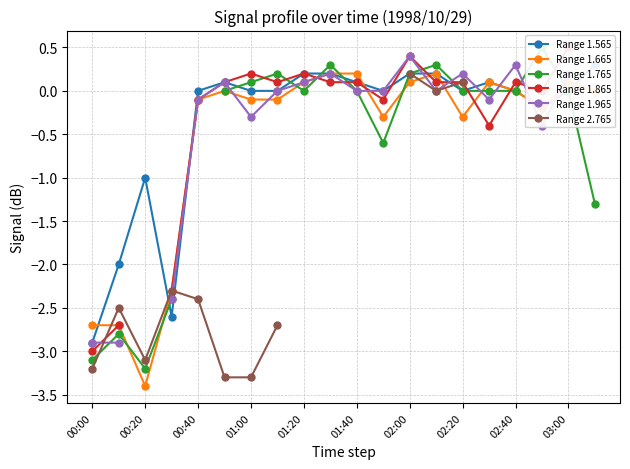

The Range 1.665 series shows -3.4 at 00:20. True or false?

True